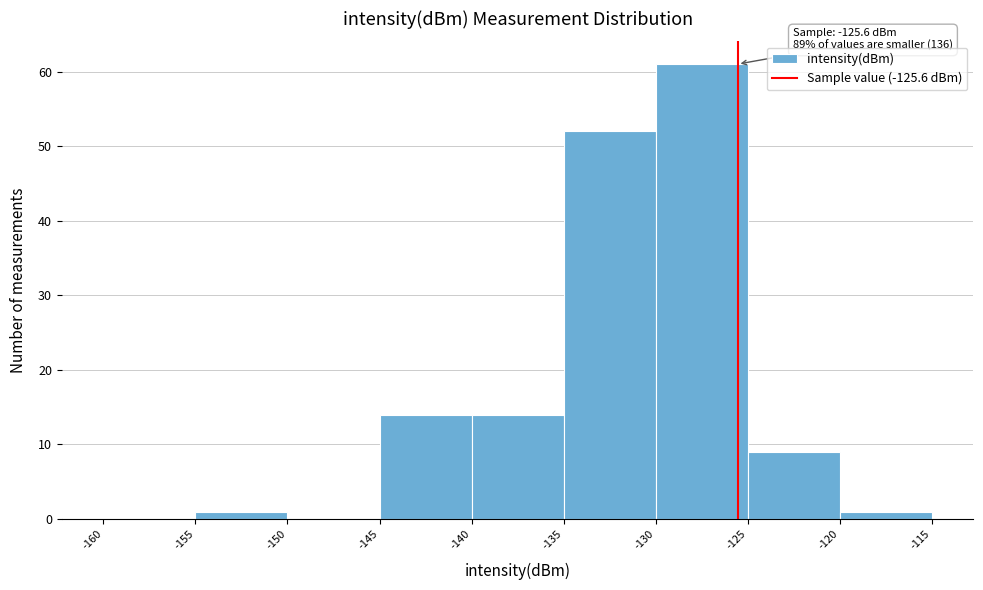

Which range on the x-axis has the tallest bar?

-130 to -125